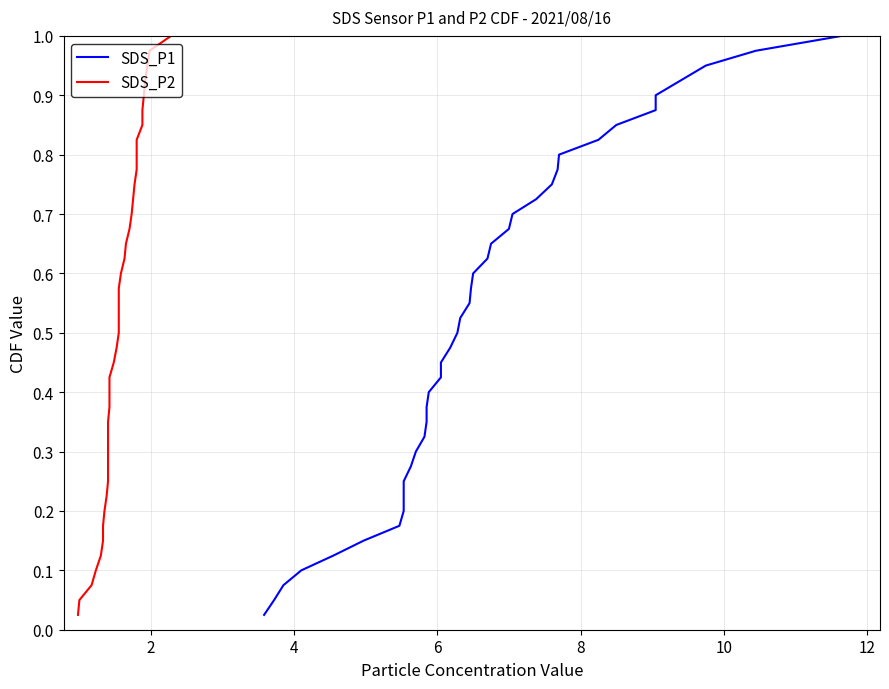

What is the maximum value shown in the chart?

1.0